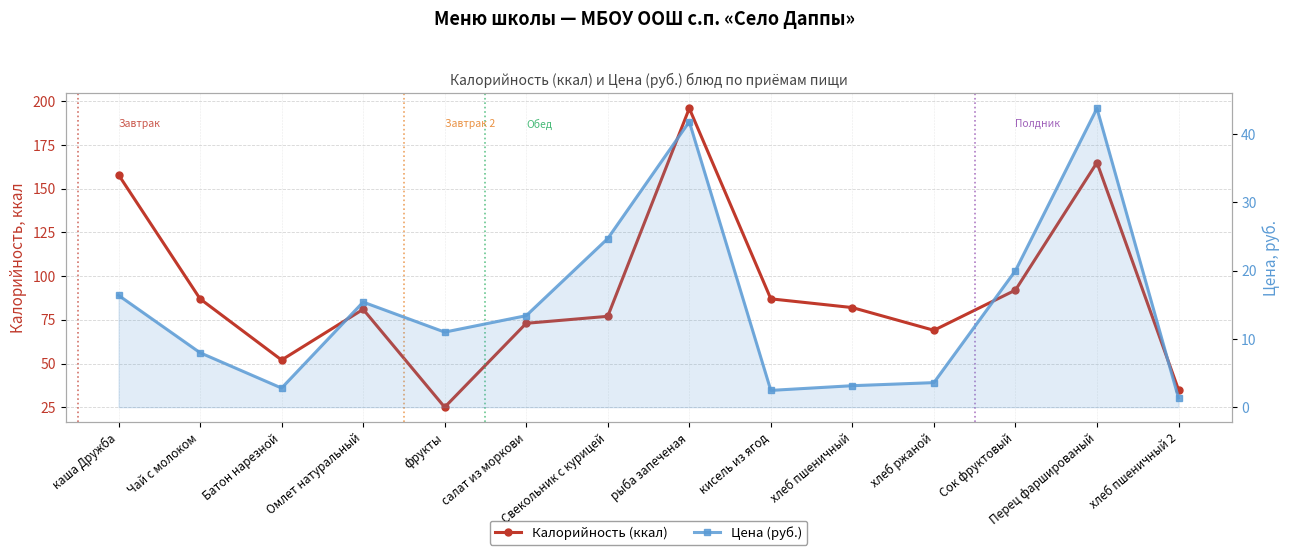

What is the total value across all series at Чай с молоком?

95.0